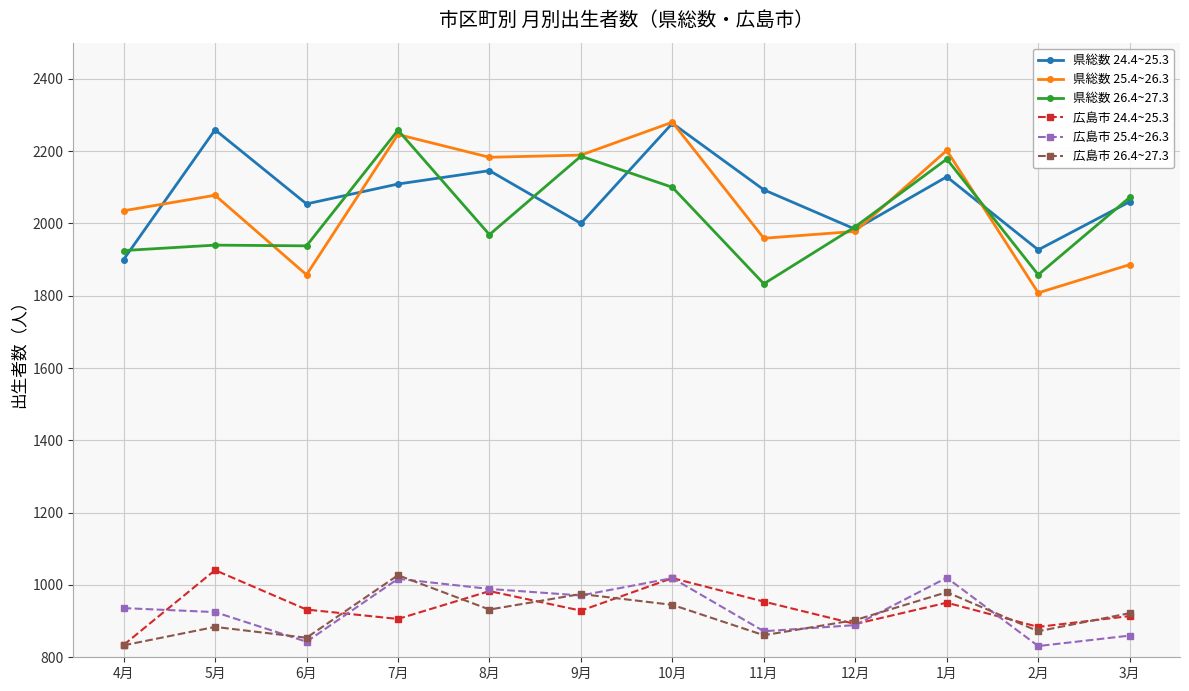

In 県総数 25.4~26.3, how many points are higher than both neighbors (excluding endpoints)?

4